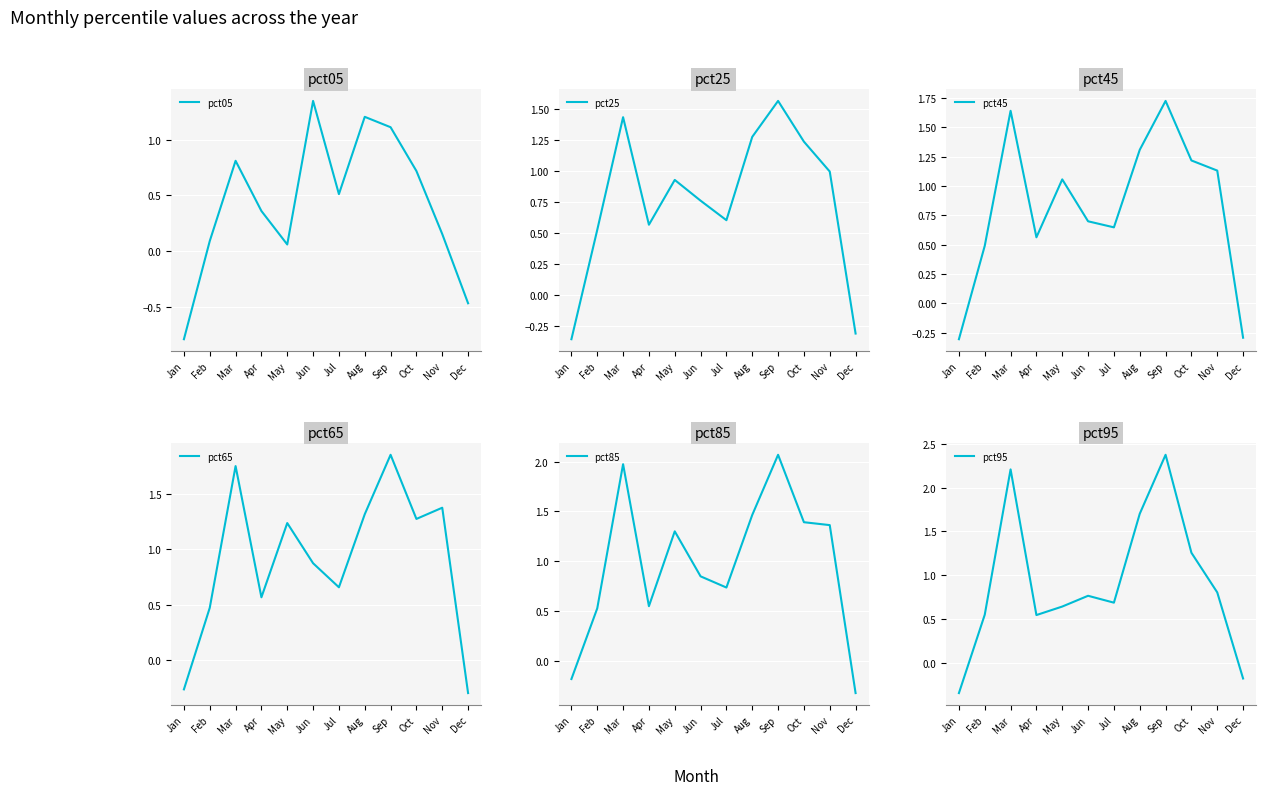

Where is the first local maximum for pct65?

Mar